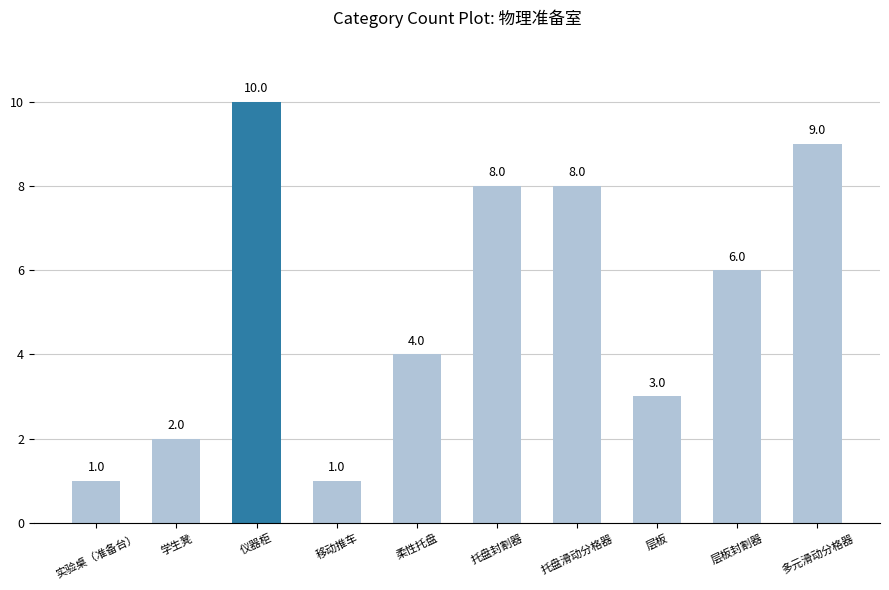

How many bars are there in total?

10